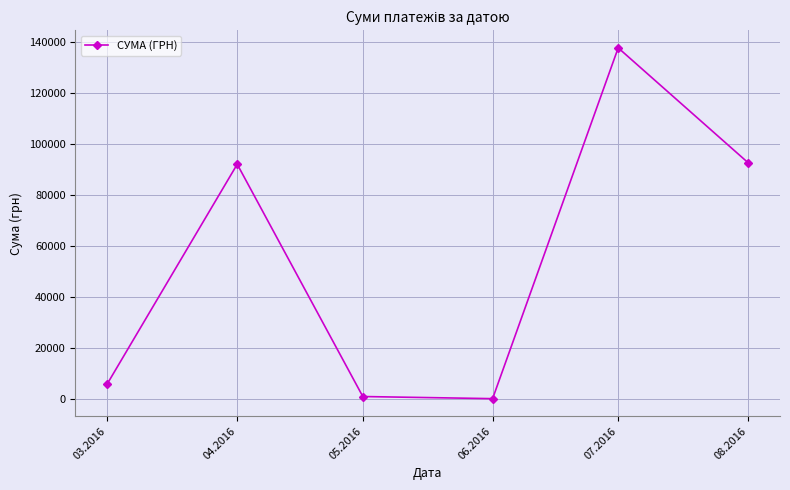

True or false: the data shows 192192.6 at 07.2016.

False